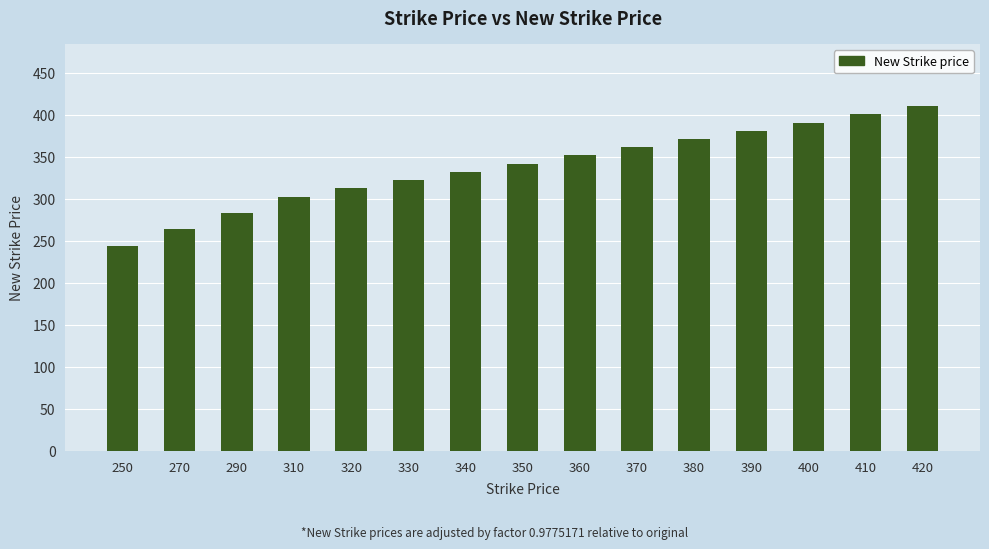

At which category does the chart reach its minimum across all series?

250